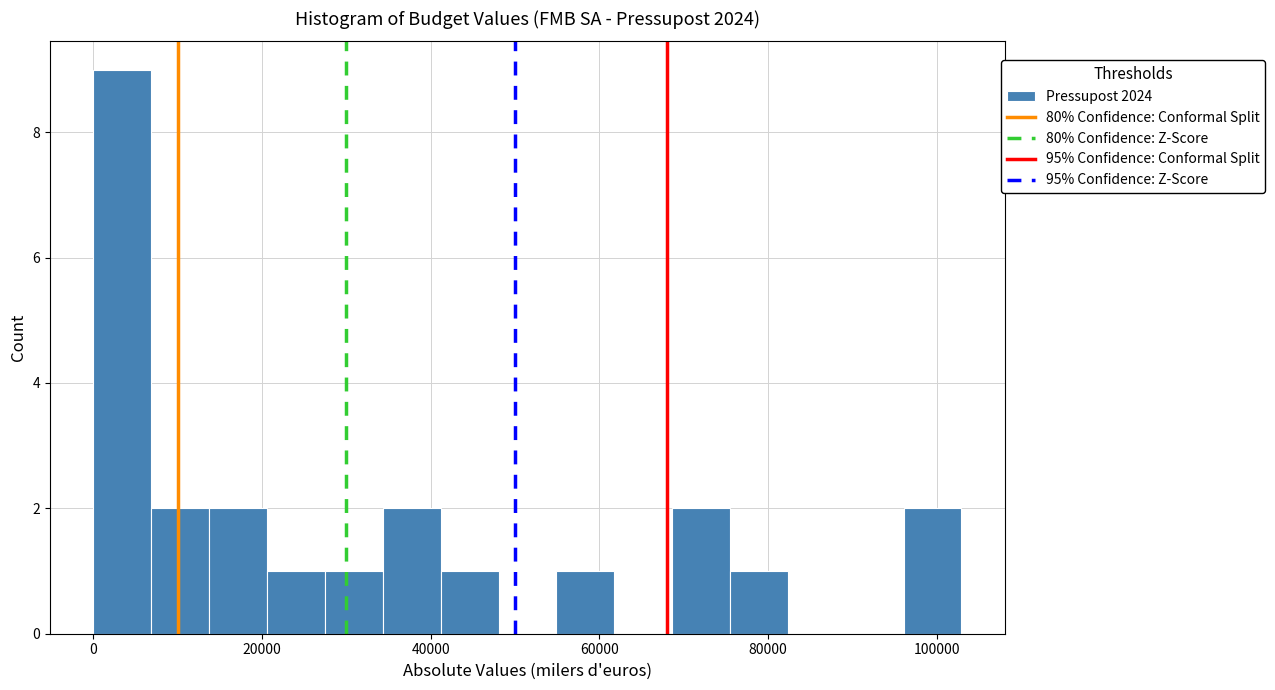

Read against the x-axis, roughly where is the centre of the tallest bar?

4000